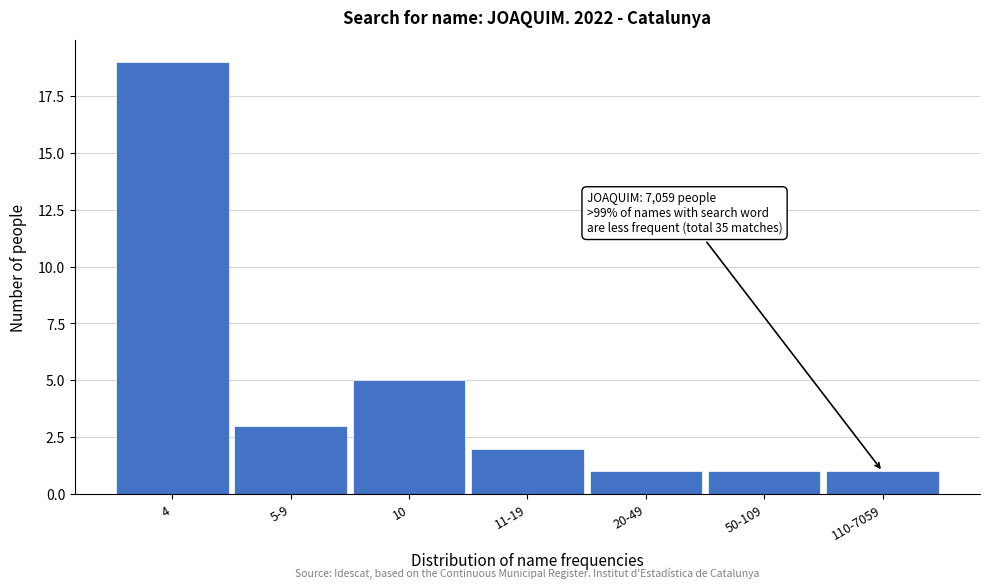

Reading left to right, transcribe all the data shown in this chart.

19	3	5	2	1	1	1